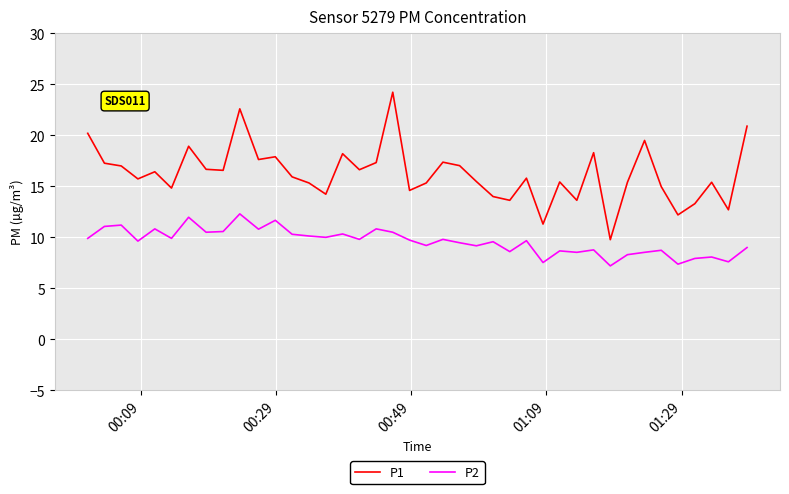

At how many categories does at least one series exceed 7?

40